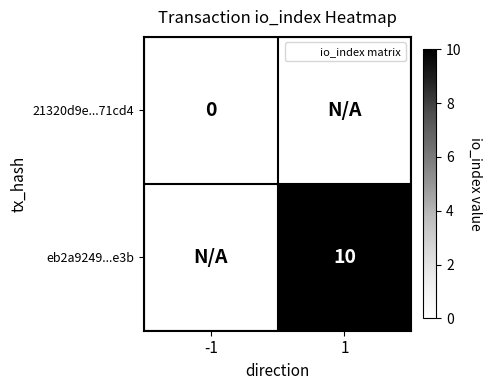

True or false: eb2a9249...e3b has a value of 10 at 1.

True